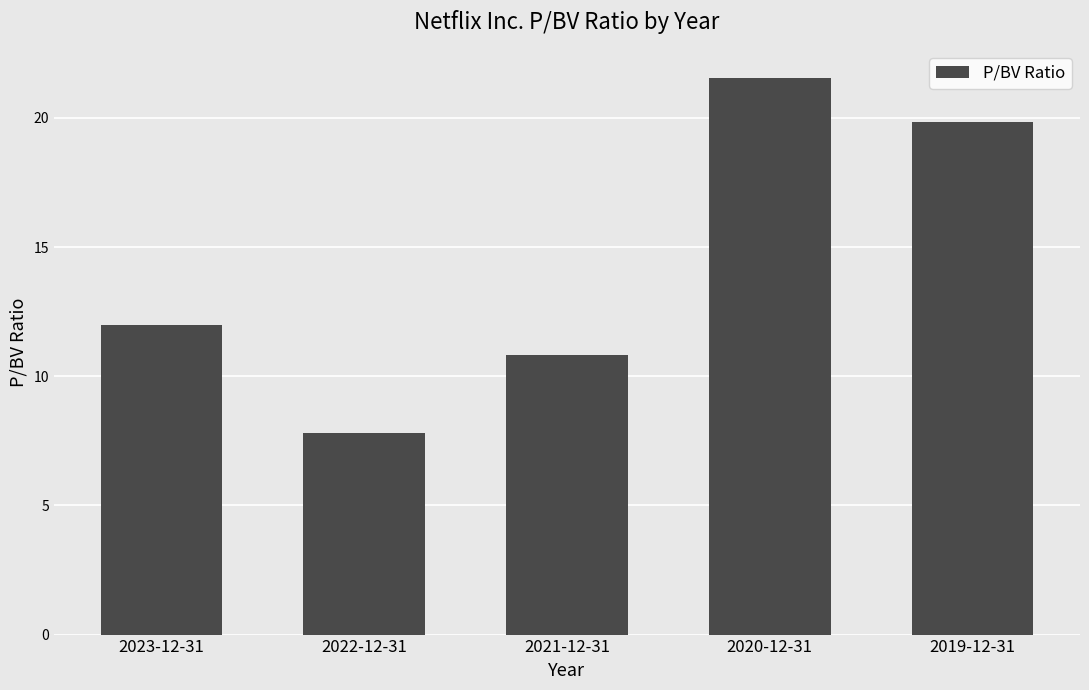

How many values are below 11?

2